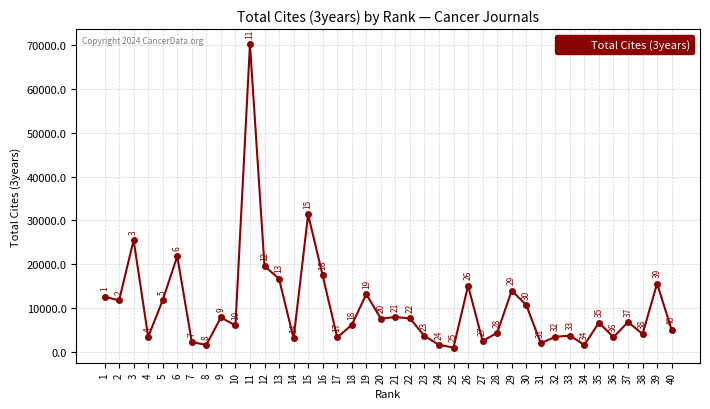

What is the average value?

10327